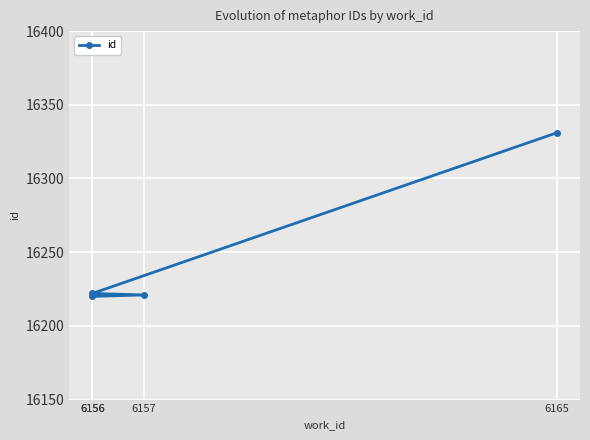

Reading left to right, list all the values displayed in this chart.

16220	16221	16222	16331